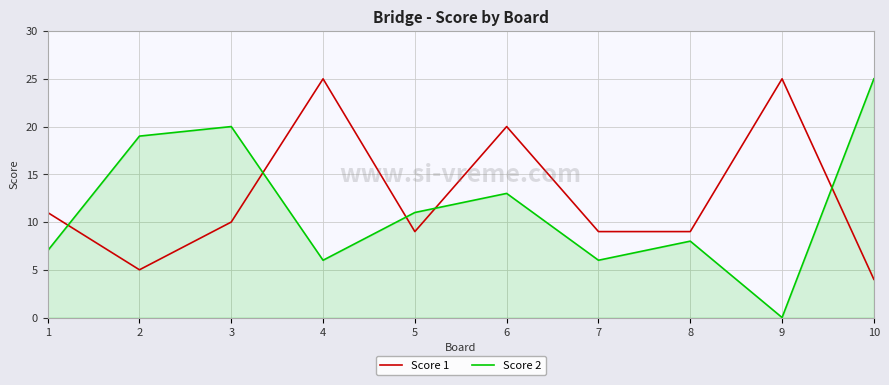

Count the number of categories in the chart.

10